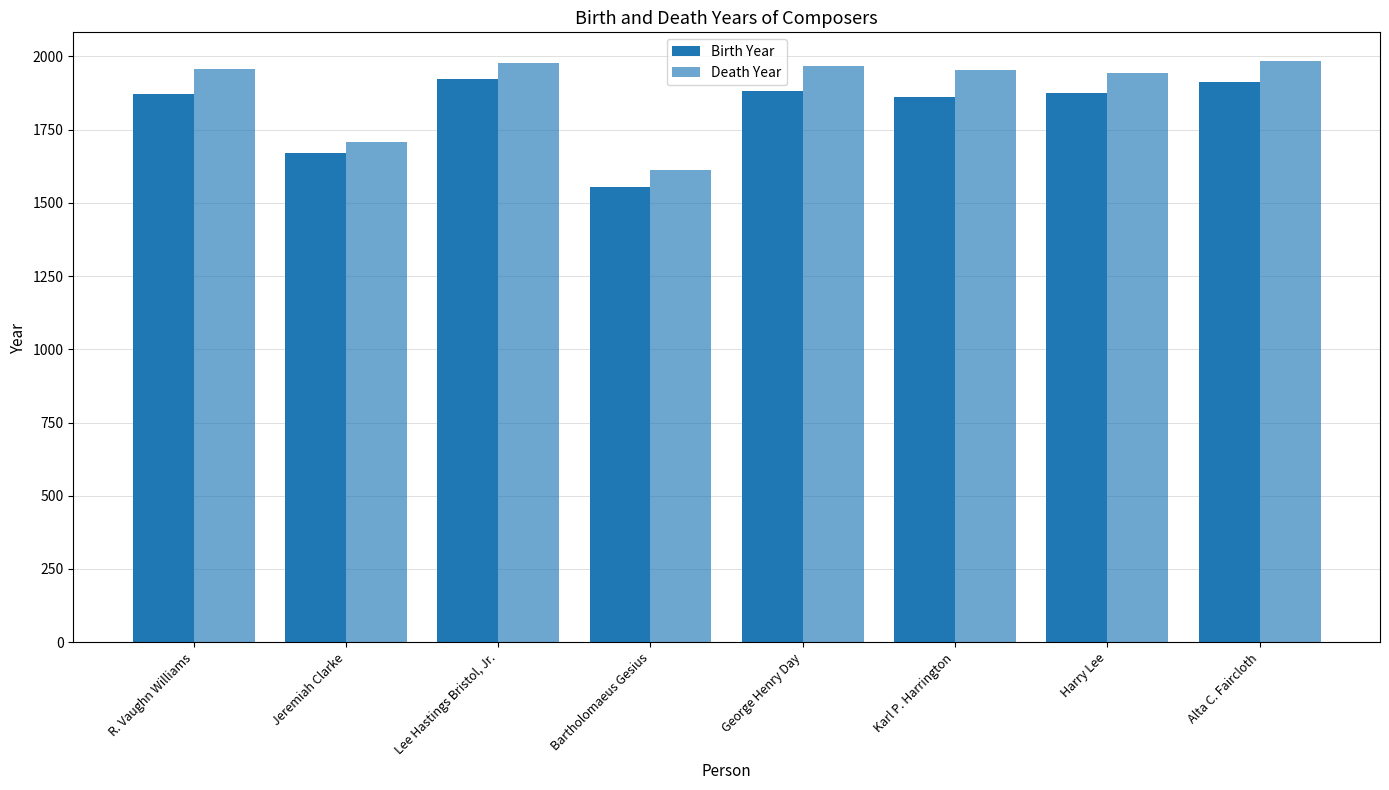

Reading left to right, list all the values displayed in this chart.

Birth Year: R. Vaughn Williams=1872	Jeremiah Clarke=1669	Lee Hastings Bristol, Jr.=1923	Bartholomaeus Gesius=1555	George Henry Day=1883	Karl P. Harrington=1861	Harry Lee=1874	Alta C. Faircloth=1911
Death Year: R. Vaughn Williams=1958	Jeremiah Clarke=1707	Lee Hastings Bristol, Jr.=1979	Bartholomaeus Gesius=1613	George Henry Day=1966	Karl P. Harrington=1953	Harry Lee=1942	Alta C. Faircloth=1983